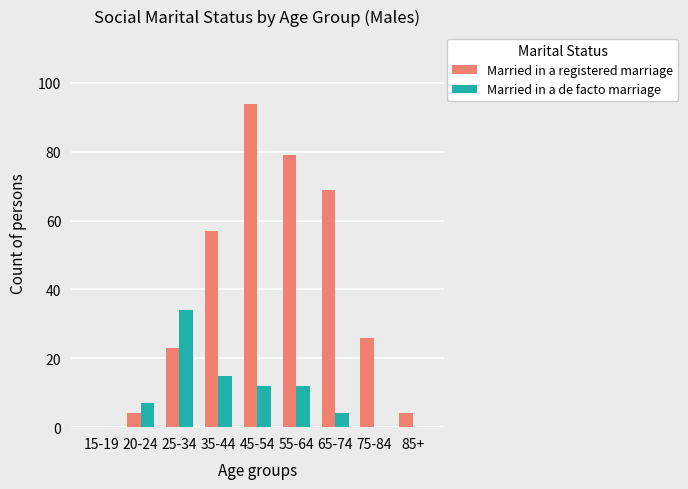

What is the spread (max minus min) of values at 55-64?

67